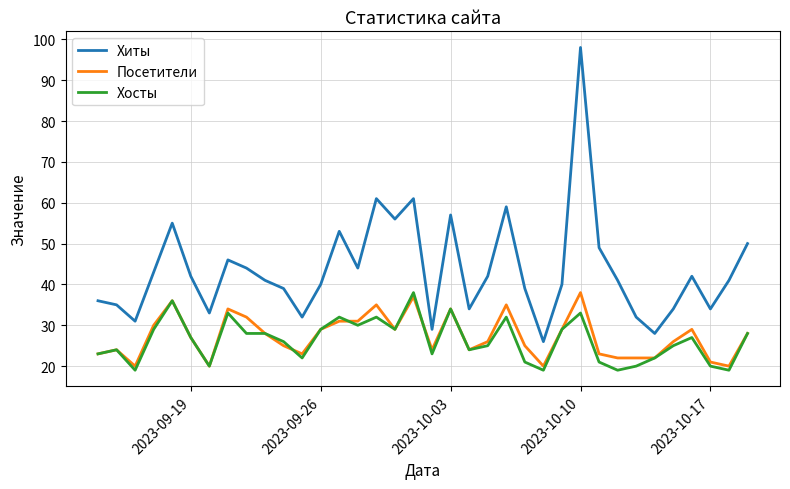

What is the greatest value displayed?

98